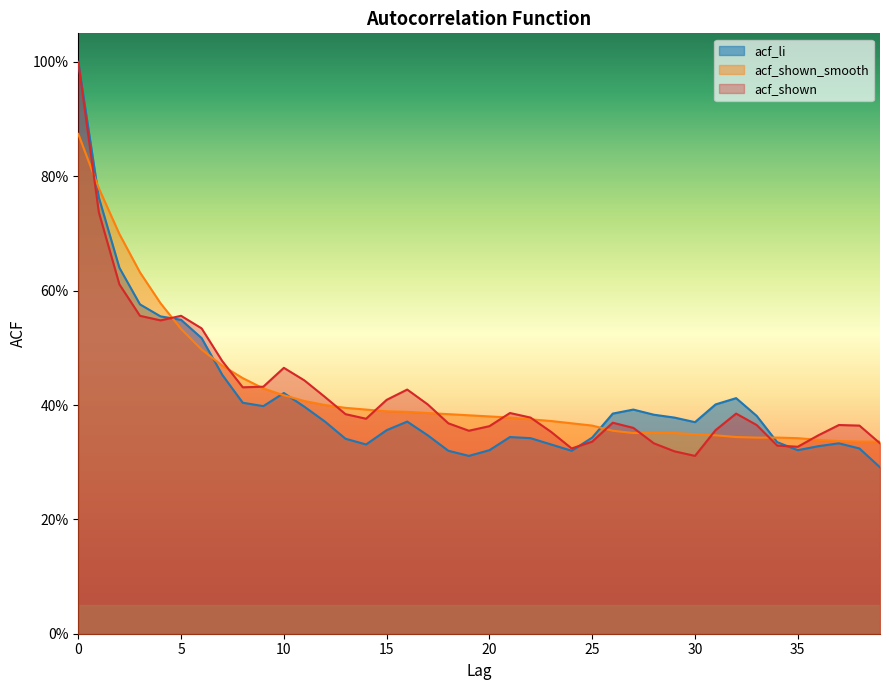

Reading right to left, list all the values displayed in this chart.

acf_shown: 0.3	0.4	0.4	0.3	0.3	0.3	0.4	0.4	0.4	0.3	0.3	0.3	0.4	0.4	0.3	0.3	0.4	0.4	0.4	0.4	0.4	0.4	0.4	0.4	0.4	0.4	0.4	0.4	0.4	0.5	0.4	0.4	0.5	0.5	0.6	0.5	0.6	0.6	0.7	1.0
acf_shown_smooth: 0.3	0.3	0.3	0.3	0.3	0.3	0.3	0.3	0.3	0.3	0.4	0.4	0.4	0.4	0.4	0.4	0.4	0.4	0.4	0.4	0.4	0.4	0.4	0.4	0.4	0.4	0.4	0.4	0.4	0.4	0.4	0.4	0.5	0.5	0.5	0.6	0.6	0.7	0.8	0.9
acf_li: 0.3	0.3	0.3	0.3	0.3	0.3	0.4	0.4	0.4	0.4	0.4	0.4	0.4	0.4	0.3	0.3	0.3	0.3	0.3	0.3	0.3	0.3	0.3	0.4	0.4	0.3	0.3	0.4	0.4	0.4	0.4	0.4	0.5	0.5	0.5	0.6	0.6	0.6	0.8	1.0